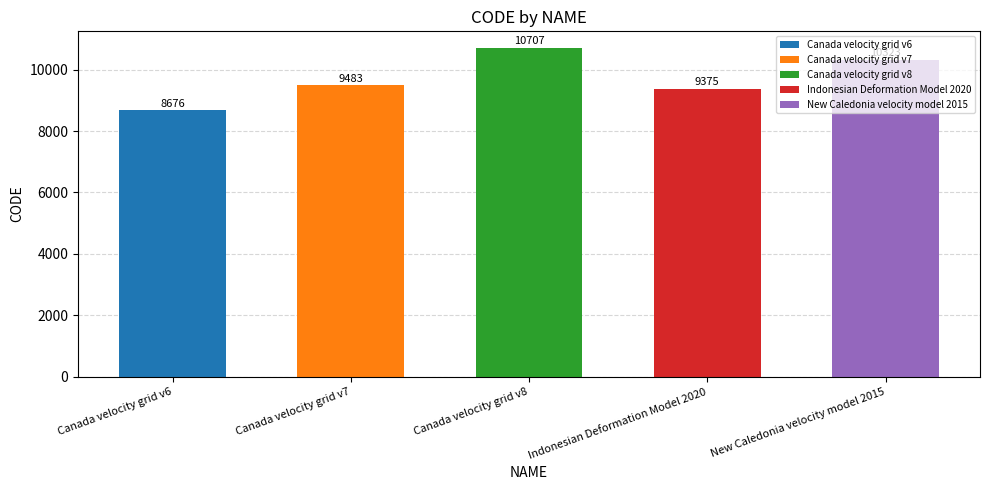

What is the sum of all values?

48564